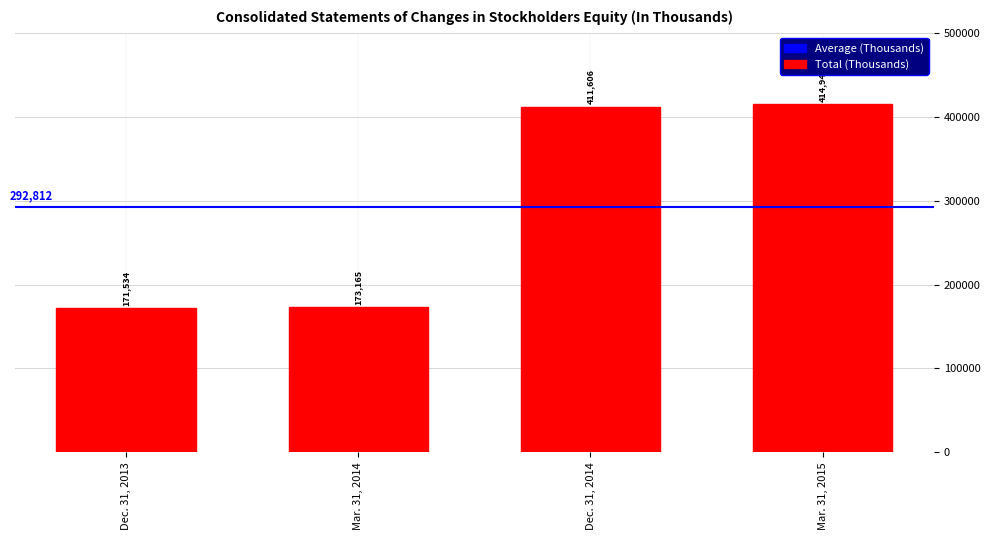

What is the difference between the second highest and second lowest values?

238441